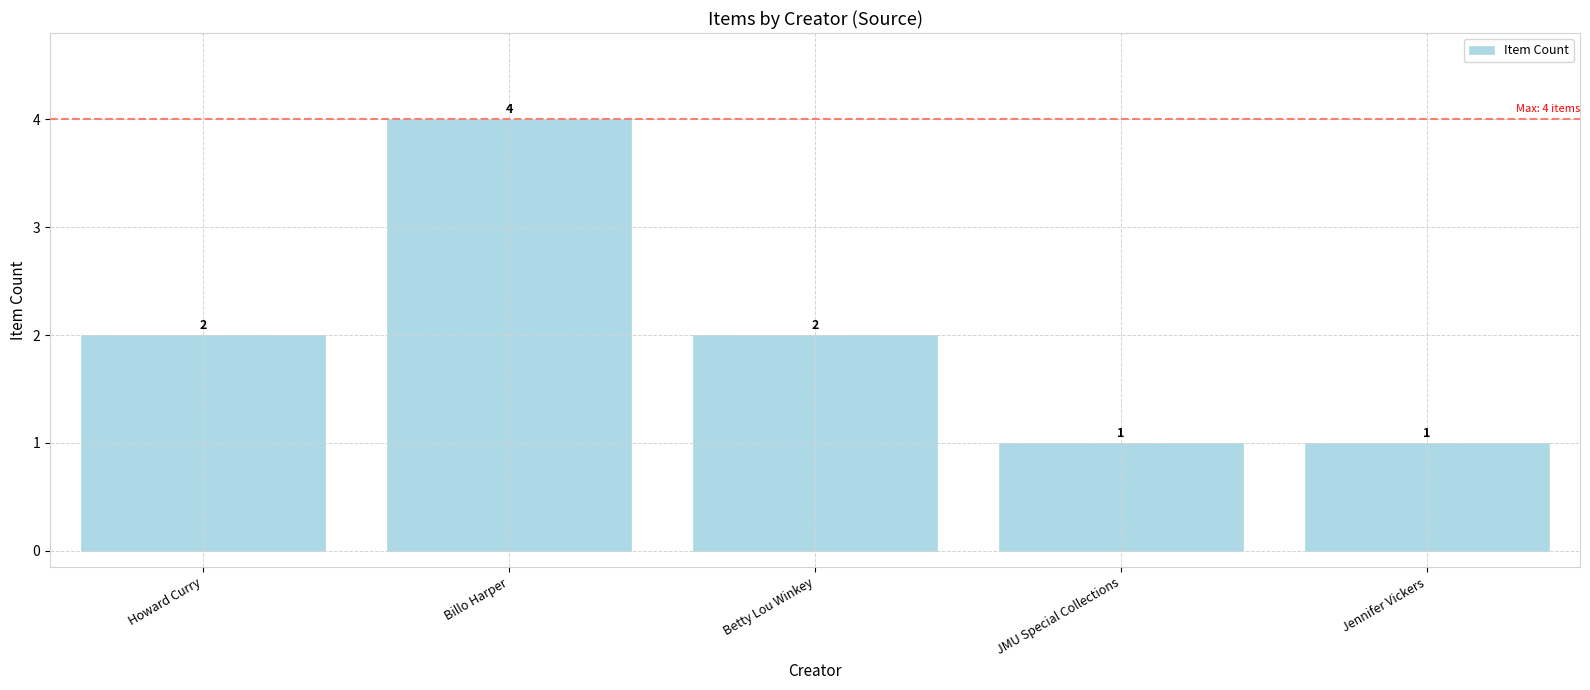

How many values are between 1 and 2?

4